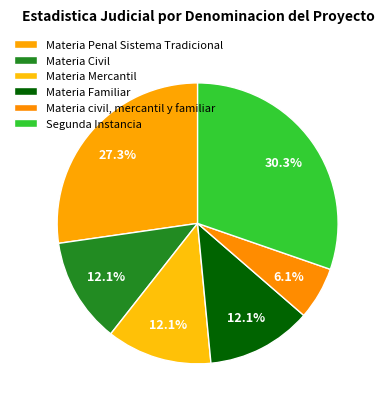

To the nearest percent, what percentage of the pie is Segunda Instancia?

30%